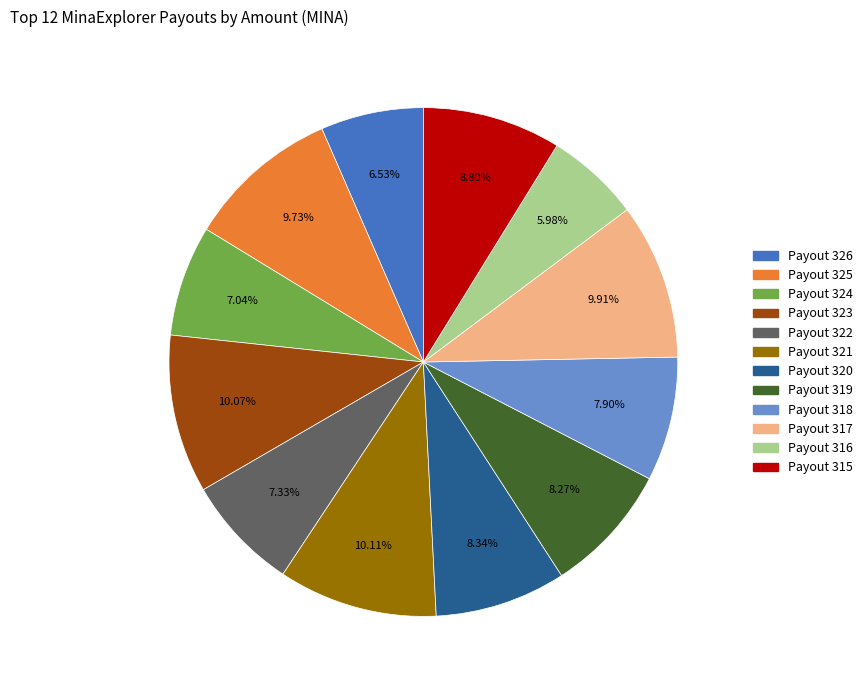

Is there a majority slice in this chart?

No